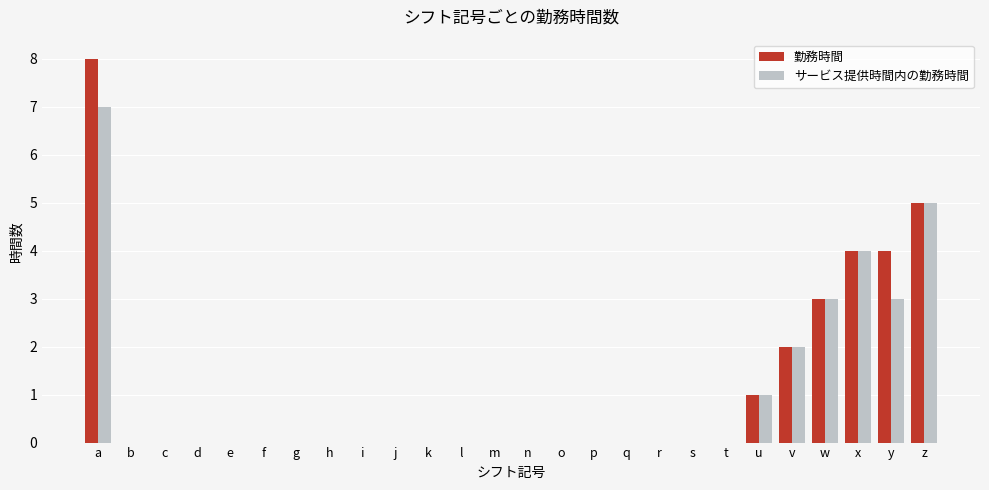

What is the sum of all 勤務時間 values?

27